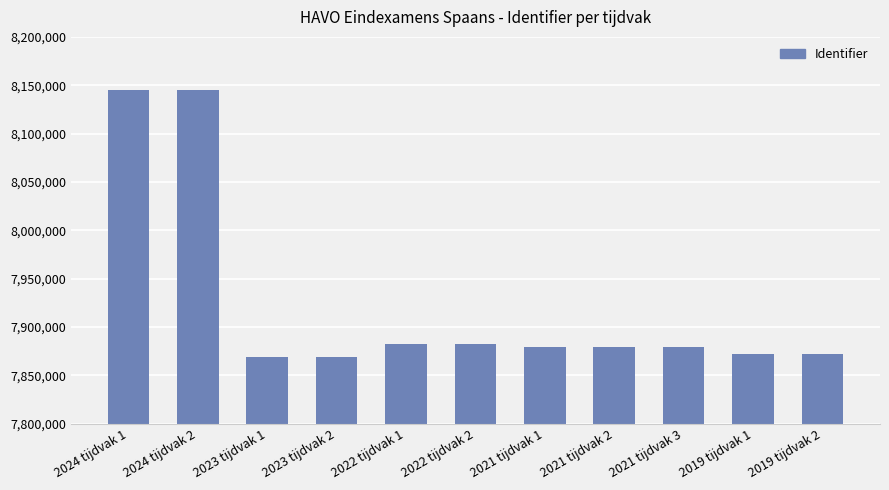

How many data points are less than 7879088?

5